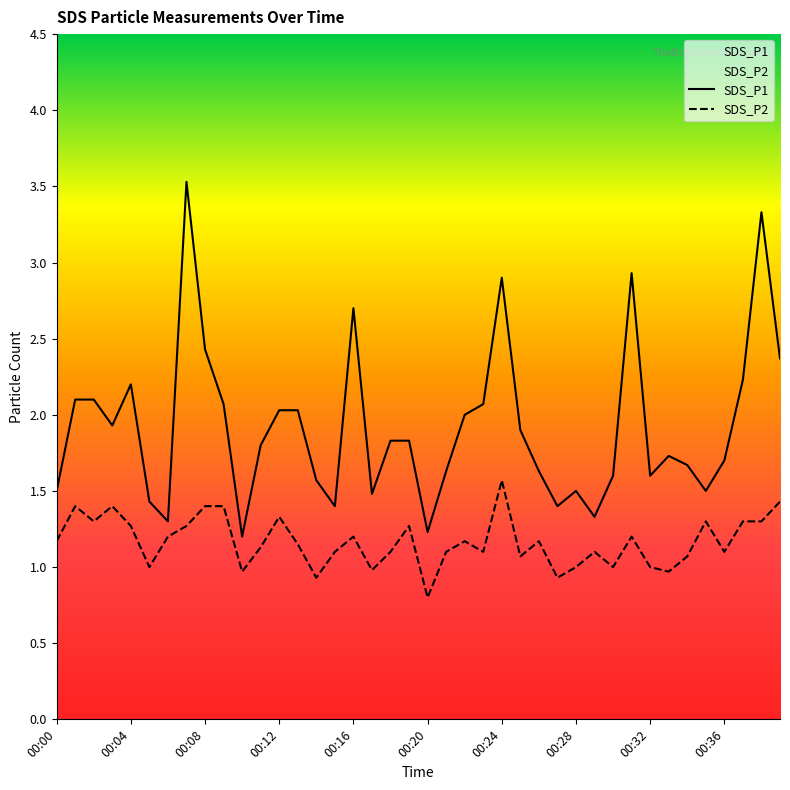

True or false: SDS_P2 has a value of 0.8 at 00:20.

True